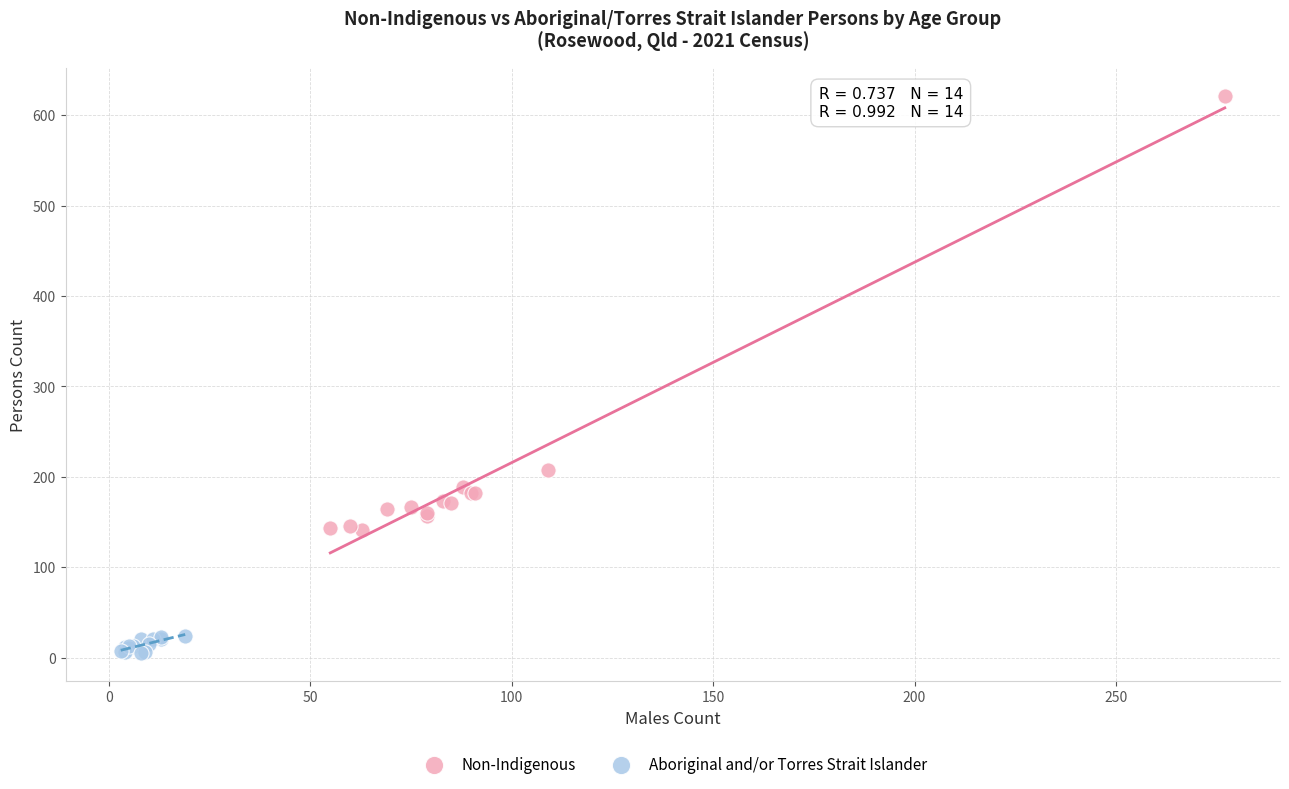

Which series reaches the maximum Y coordinate?

Non-Indigenous